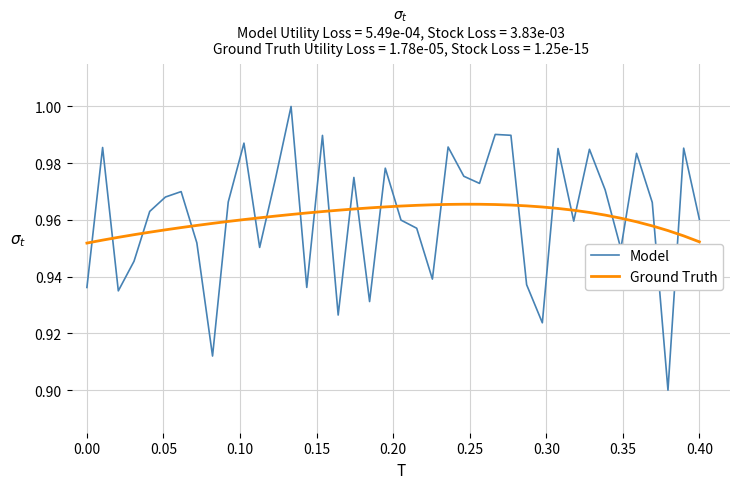

List the series in order of their peak value, highest first.

Model, Ground Truth